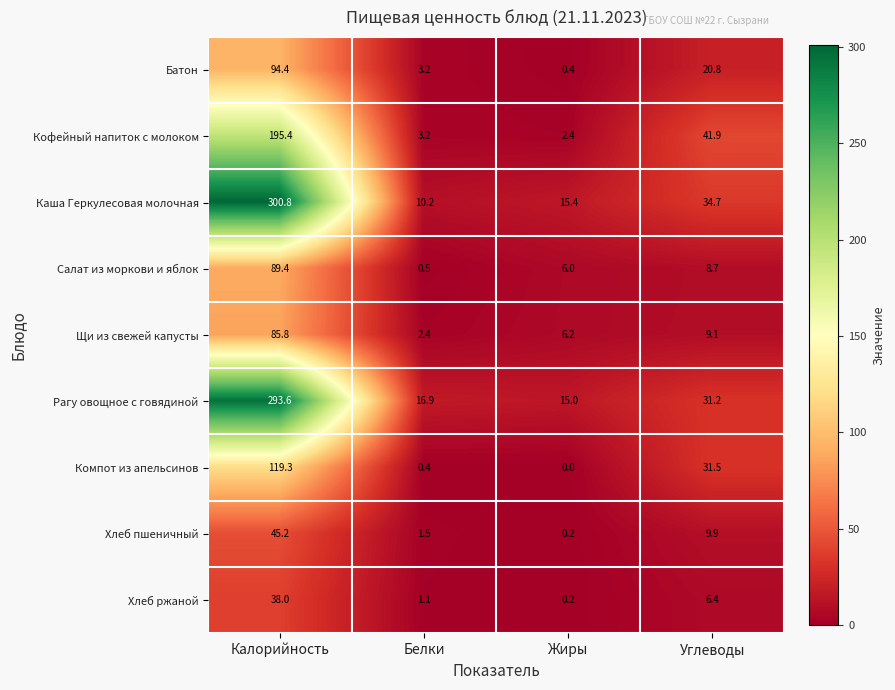

Which category has the lowest value in the Кофейный напиток с молоком series?

Жиры